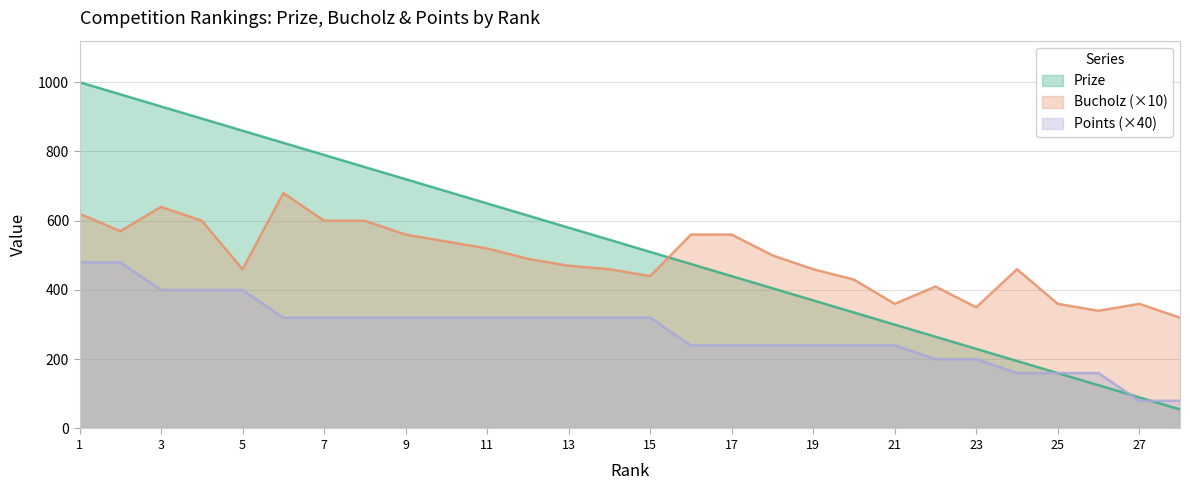

Where does the Points series first go above 320?

1